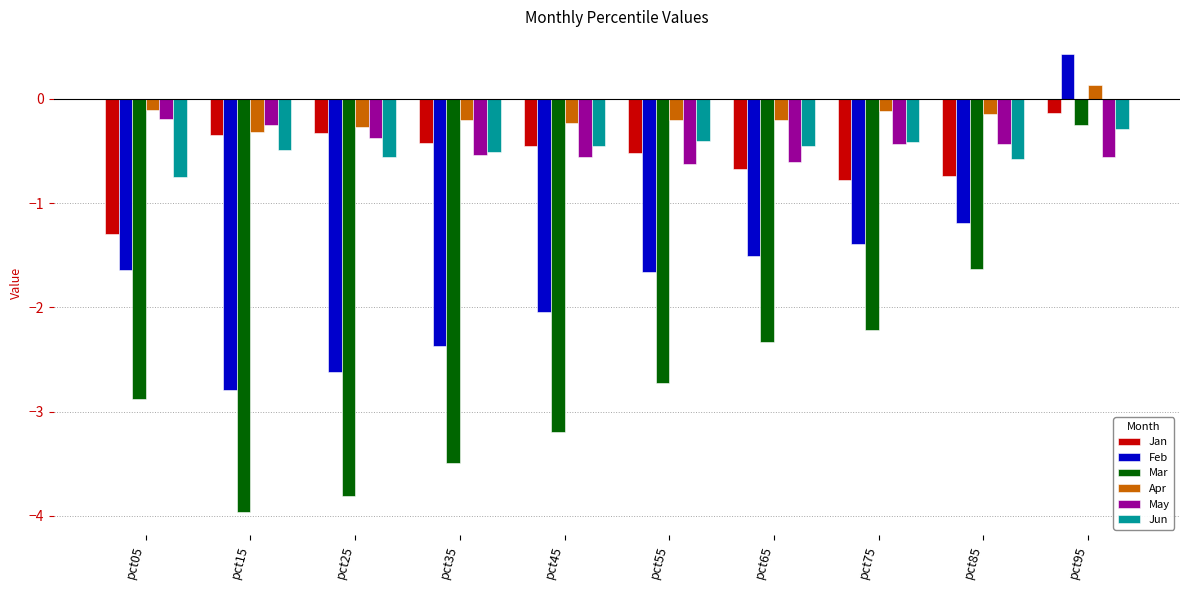

What is the total value across all series at pct45?

-6.9